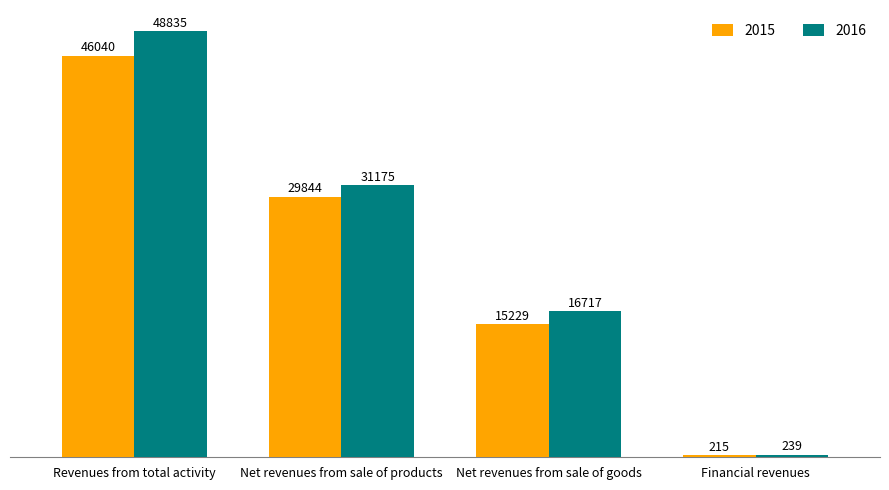

How many bars are there in total?

8